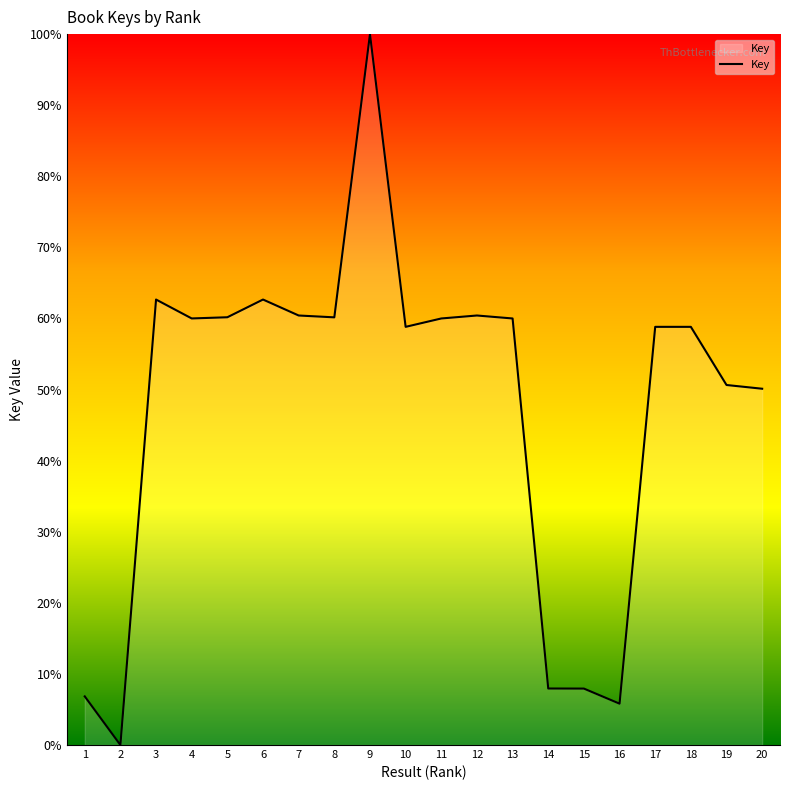

Approximately how many times larger is the value at 6 compared to 11?

1.0